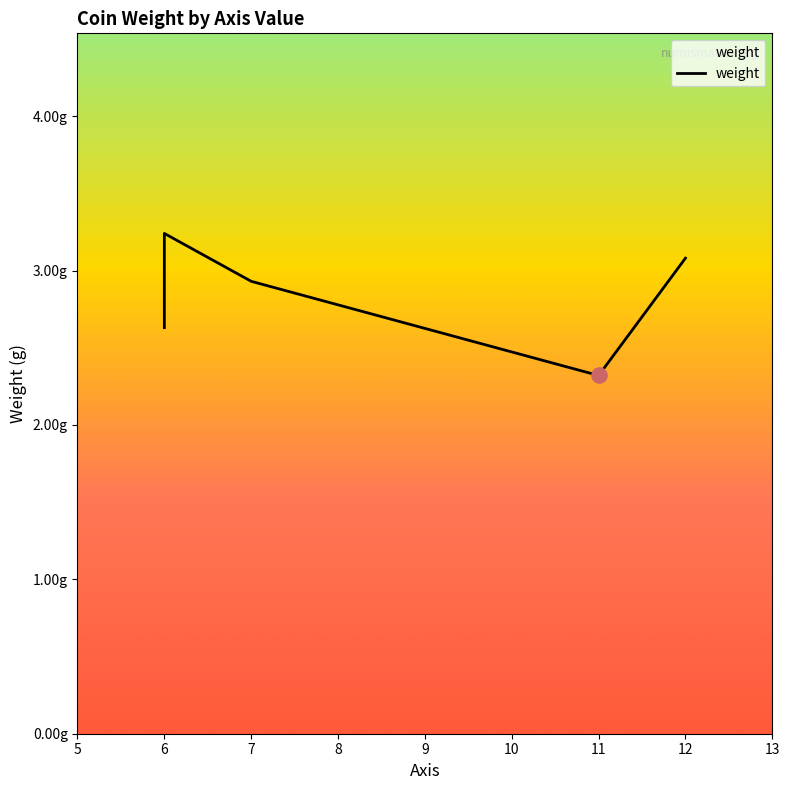

What is the ratio of the value at 6 to the value at 12?

1.1